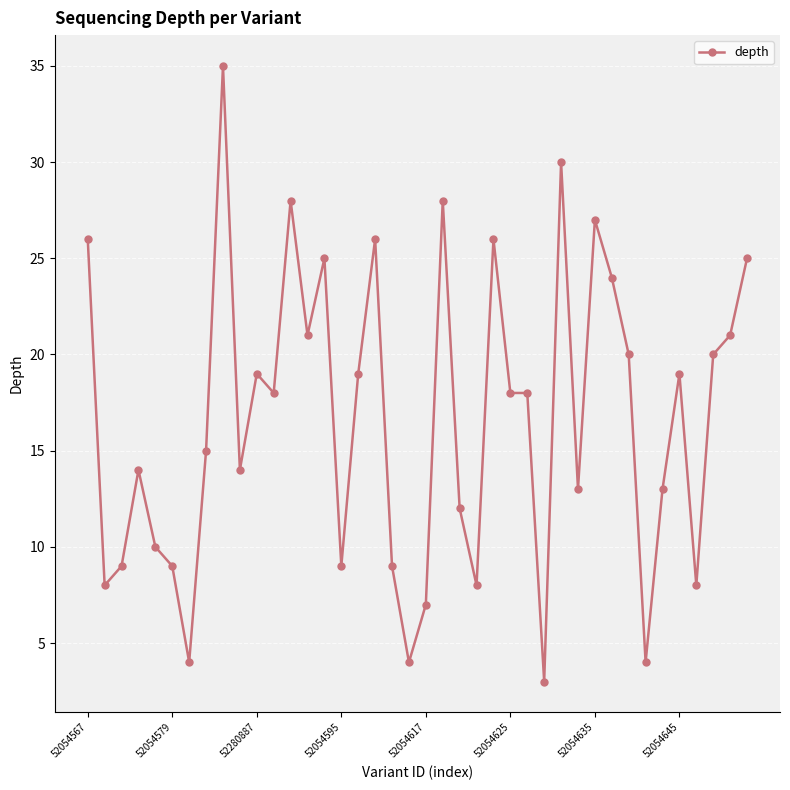

What is the difference between the maximum and minimum values?

32